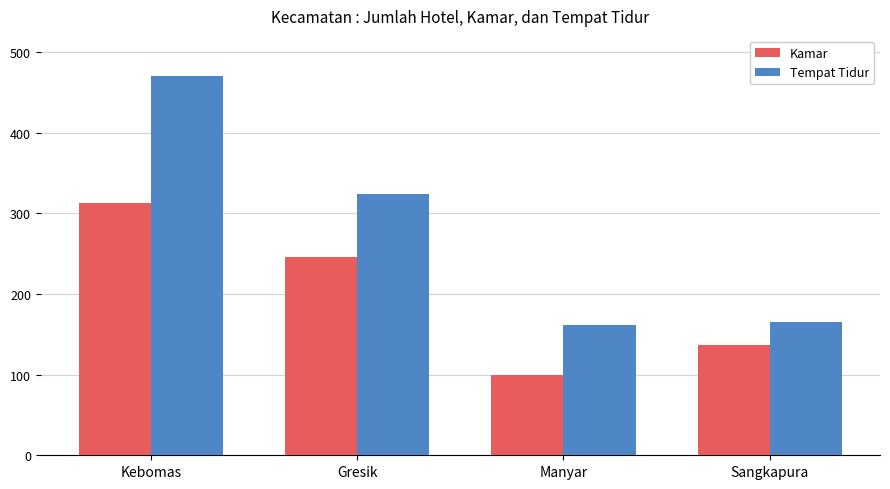

What is the value of the Kamar bar at the 3rd from the left?

100